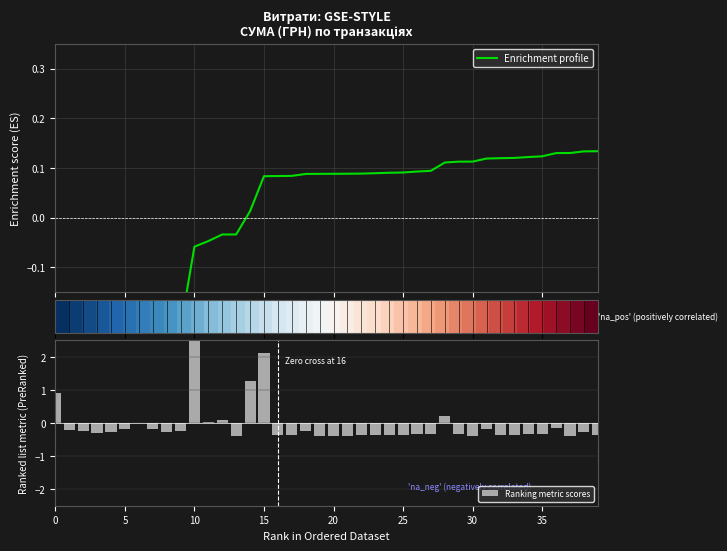

The value of Ranking metric scores at 10 is 2.5. True or false?

True